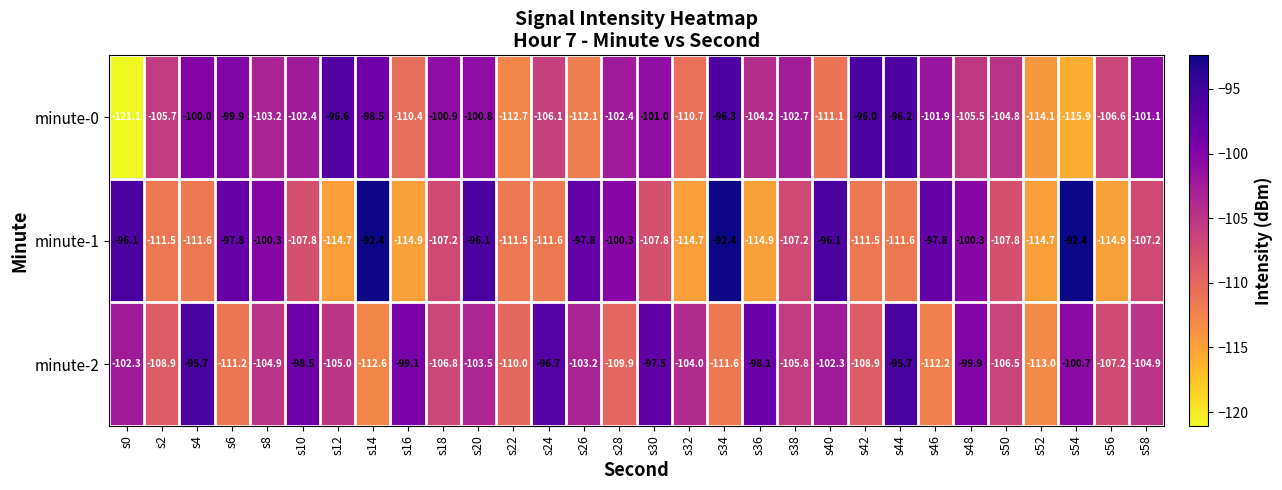

What is the minimum value shown in the chart?

-121.1